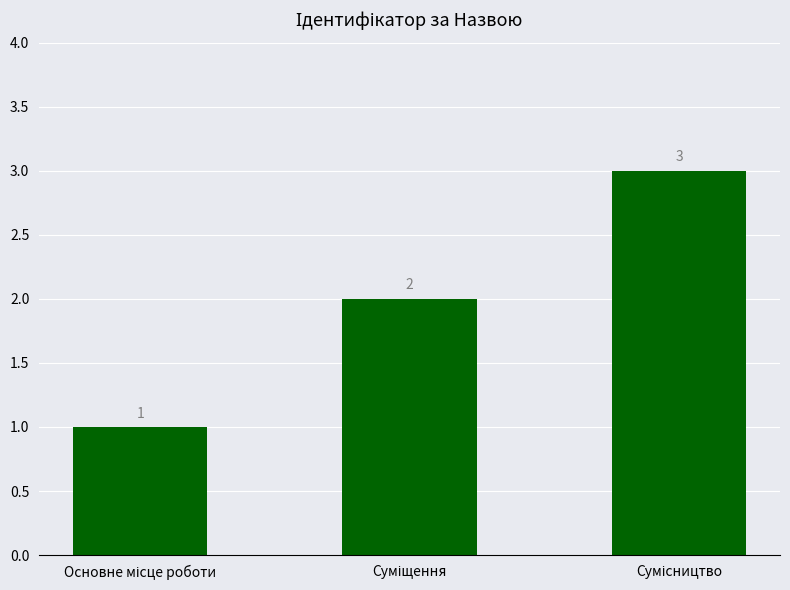

What is the value of the 1st bar from the left?

1